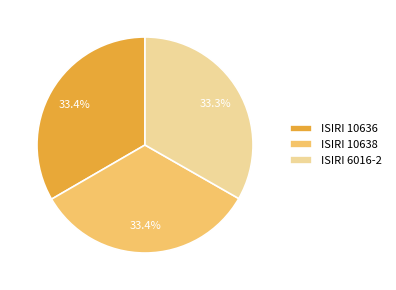

How many segments does this pie chart have?

3